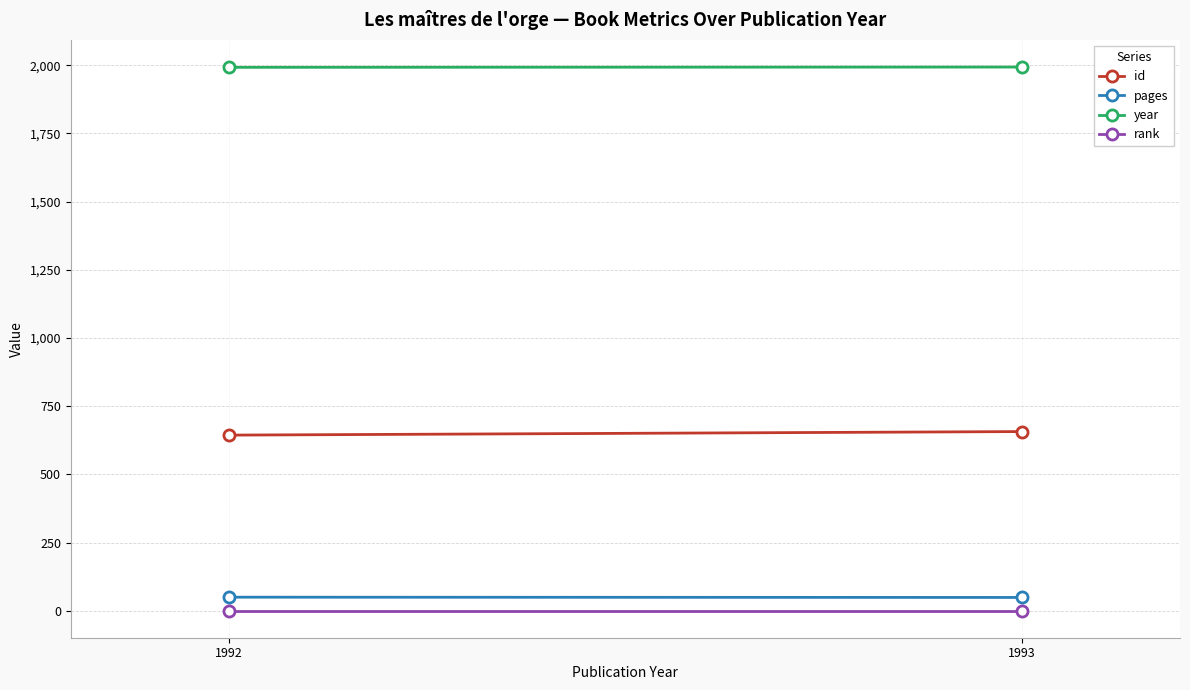

What is the difference between the highest and lowest values at 1992?

1991